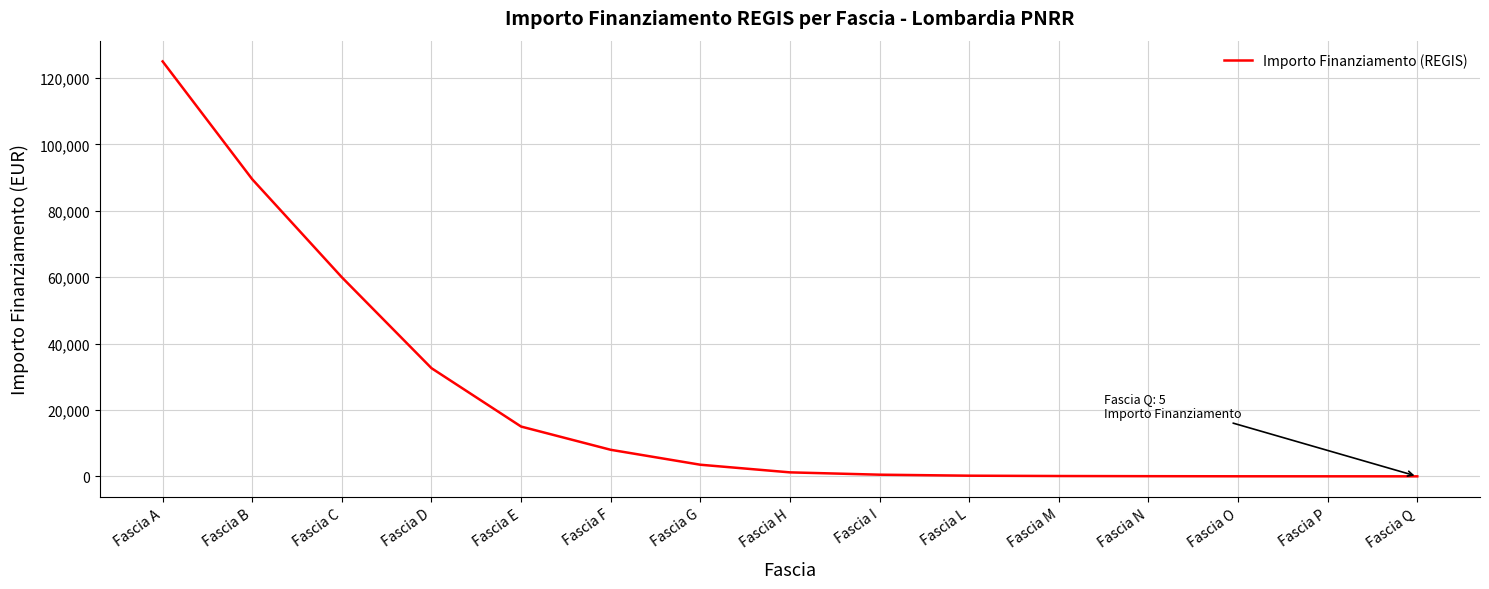

What is the ratio of the value at Fascia G to the value at Fascia E?

0.2